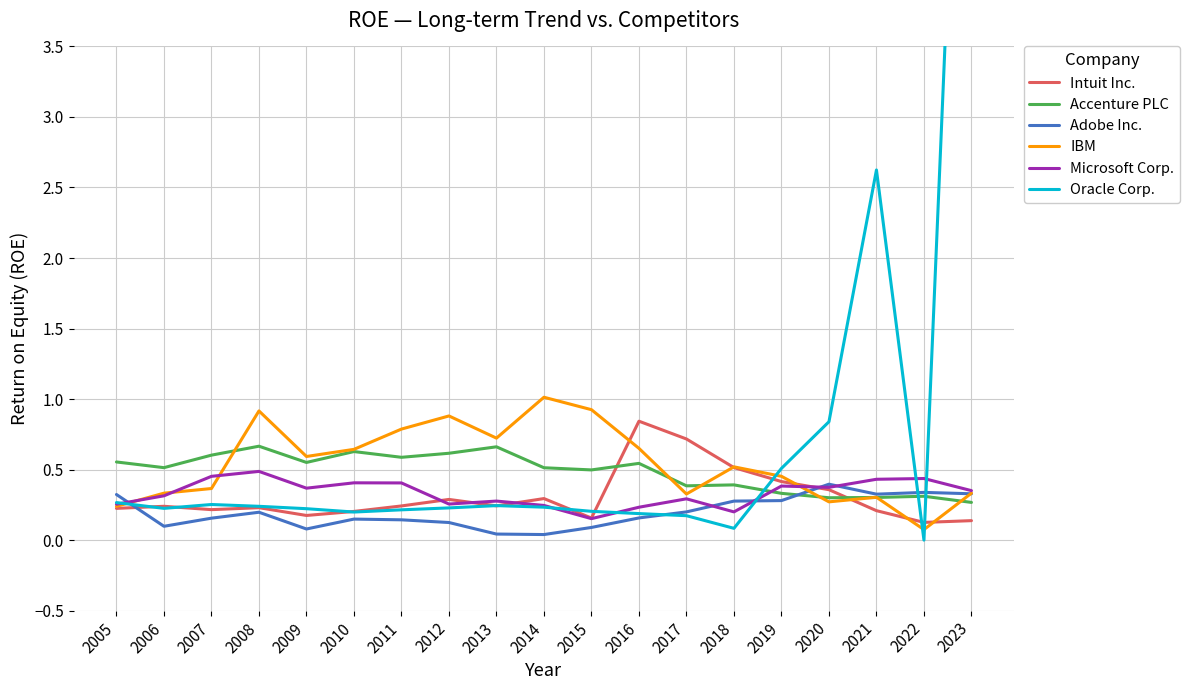

Reading left to right, extract all data points from this chart.

Intuit Inc.: 0.2	0.2	0.2	0.2	0.2	0.2	0.2	0.3	0.2	0.3	0.2	0.8	0.7	0.5	0.4	0.4	0.2	0.1	0.1
Accenture PLC: 0.6	0.5	0.6	0.7	0.6	0.6	0.6	0.6	0.7	0.5	0.5	0.5	0.4	0.4	0.3	0.3	0.3	0.3	0.3
Adobe Inc.: 0.3	0.1	0.2	0.2	0.1	0.1	0.1	0.1	0.0	0.0	0.1	0.2	0.2	0.3	0.3	0.4	0.3	0.3	0.3
IBM: 0.2	0.3	0.4	0.9	0.6	0.6	0.8	0.9	0.7	1.0	0.9	0.7	0.3	0.5	0.5	0.3	0.3	0.1	0.3
Microsoft Corp.: 0.3	0.3	0.5	0.5	0.4	0.4	0.4	0.3	0.3	0.2	0.2	0.2	0.3	0.2	0.4	0.4	0.4	0.4	0.4
Oracle Corp.: 0.3	0.2	0.3	0.2	0.2	0.2	0.2	0.2	0.2	0.2	0.2	0.2	0.2	0.1	0.5	0.8	2.6	0.0	7.9